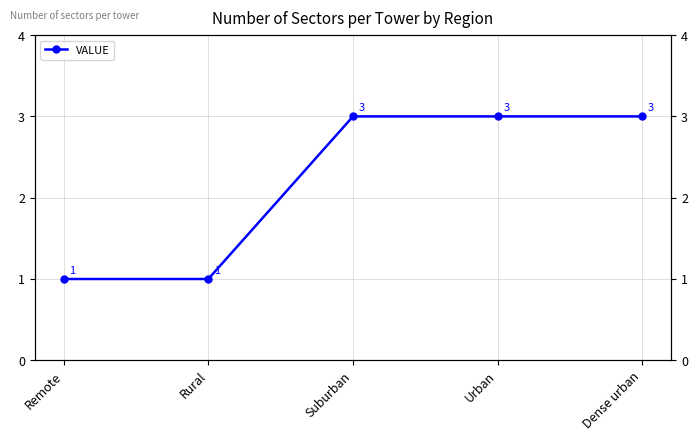

Does the chart display data point markers on the line(s)?

Yes